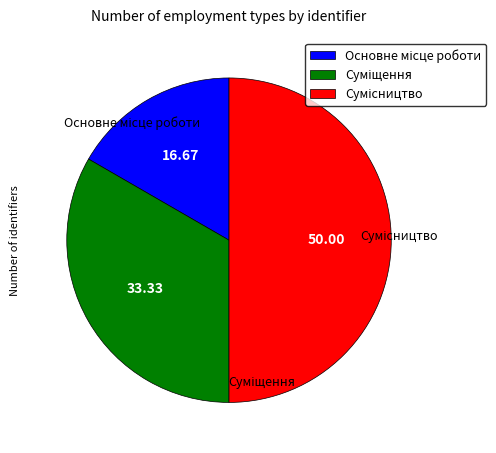

How many slices are in this pie chart?

3